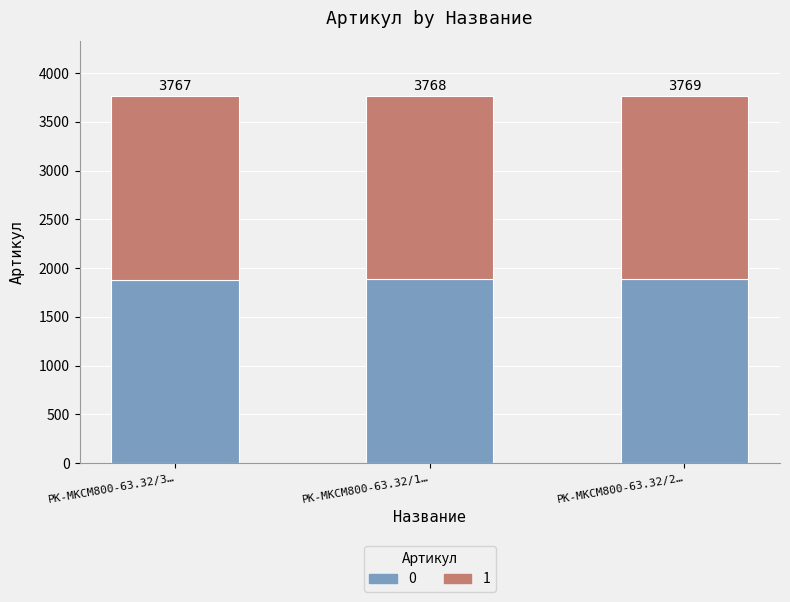

What are all the series names shown in the legend?

0, 1